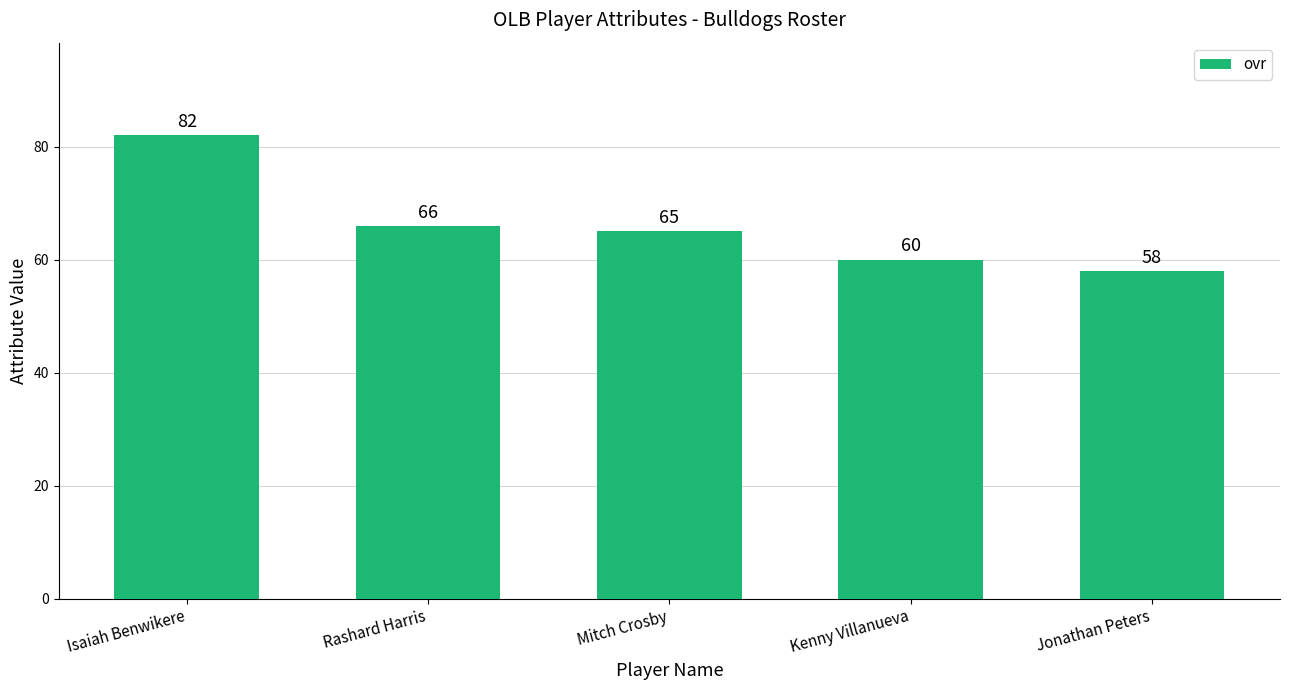

What is the ratio of the value at Kenny Villanueva to the value at Mitch Crosby?

0.9